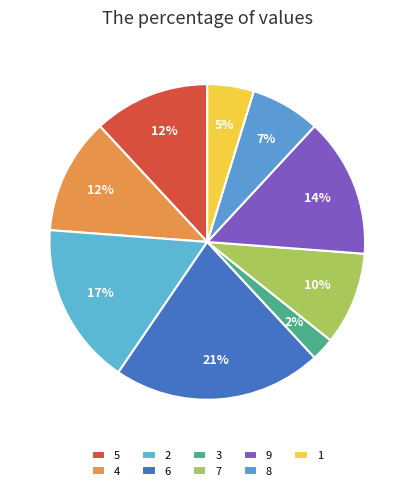

Which has a higher value, 5 or 7?

5